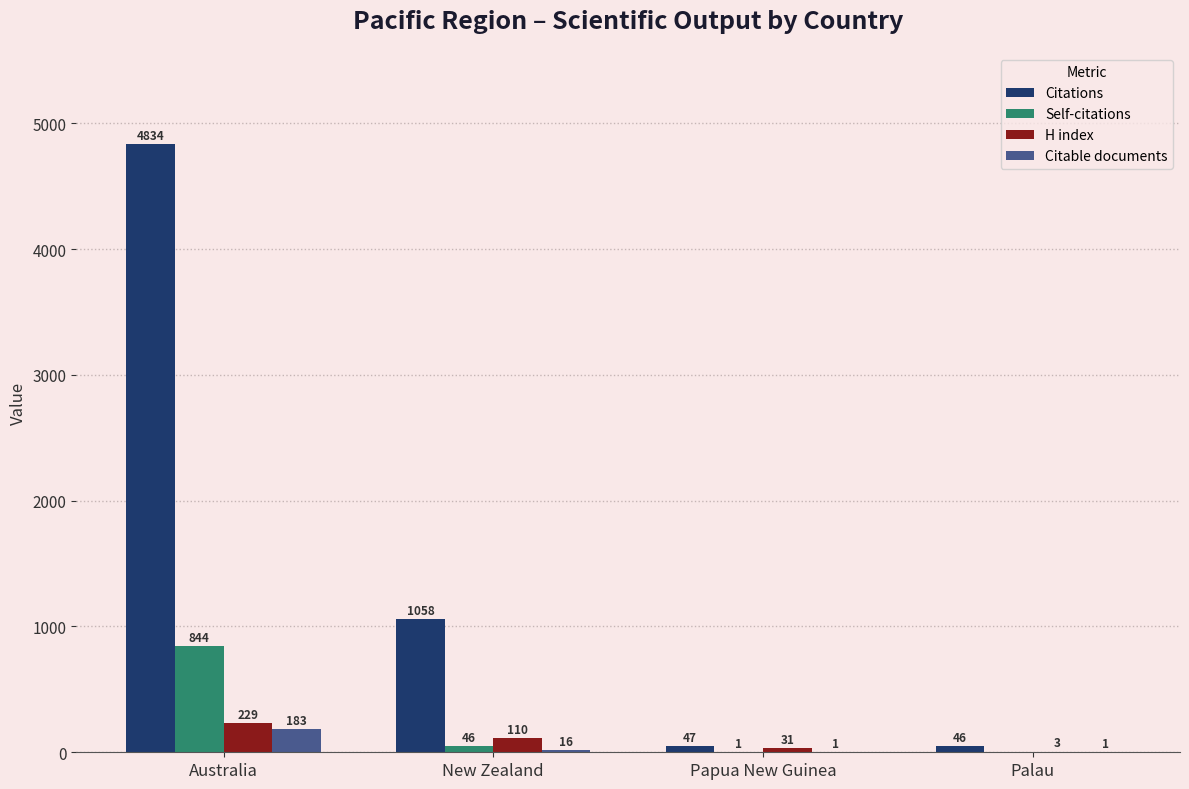

Where is Citations nearest to the value 2440?

New Zealand